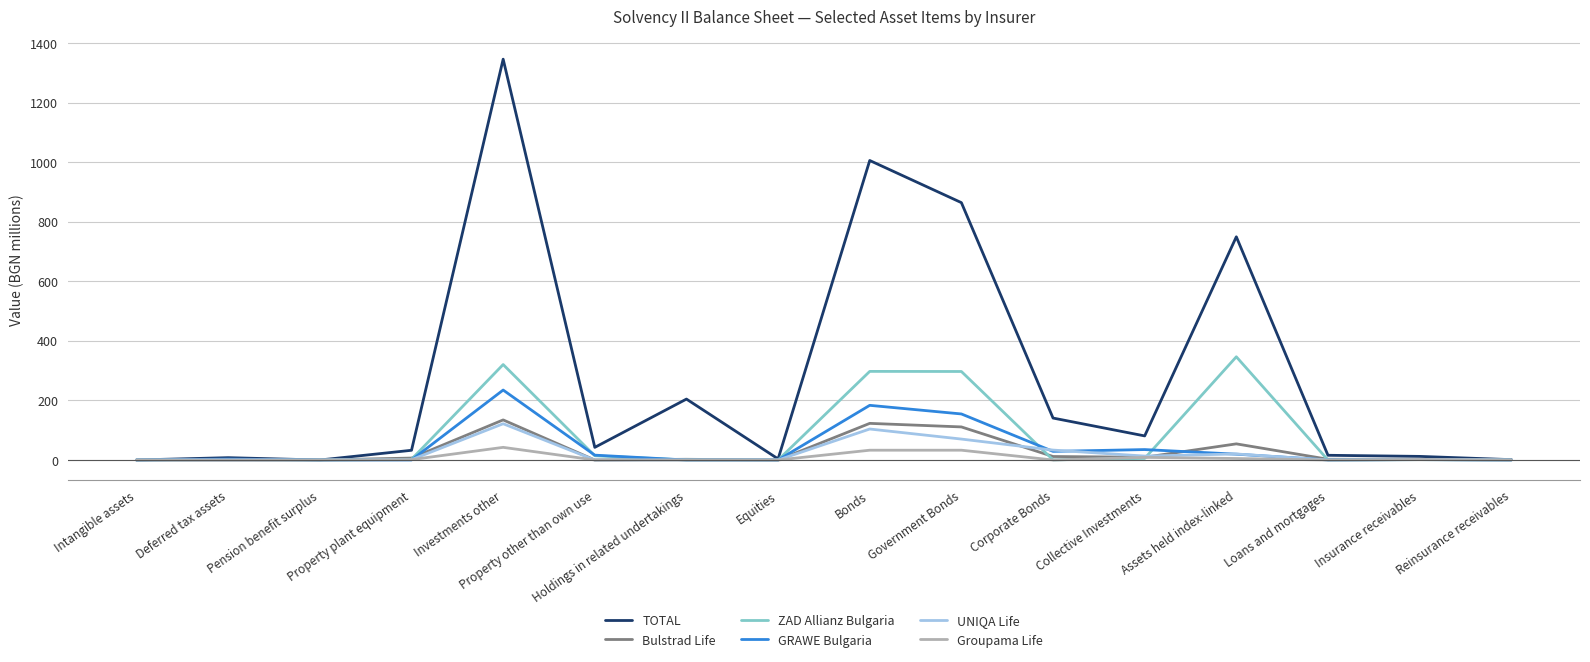

Which series has the largest range (max minus min)?

TOTAL